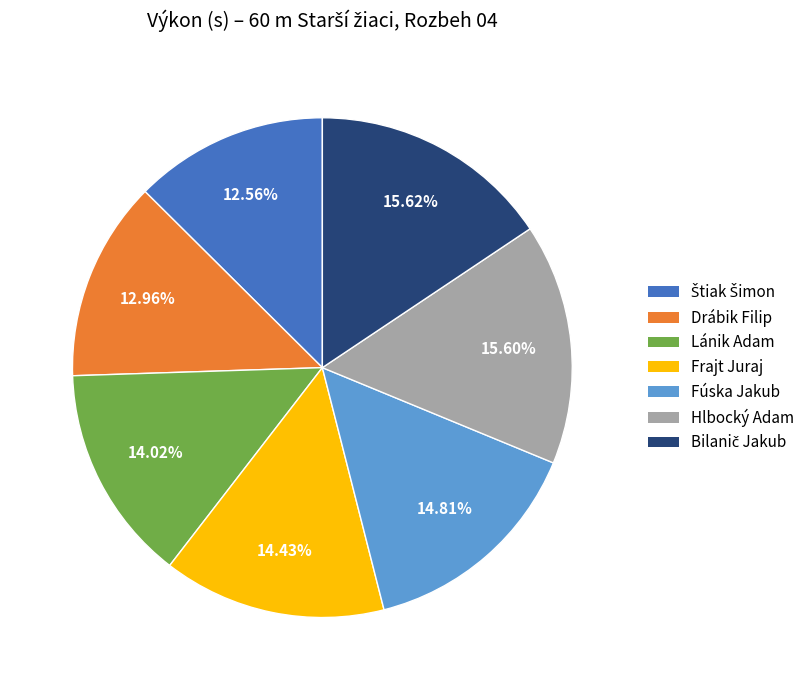

How much of the chart is everything except Hlbocký Adam?

84.4%